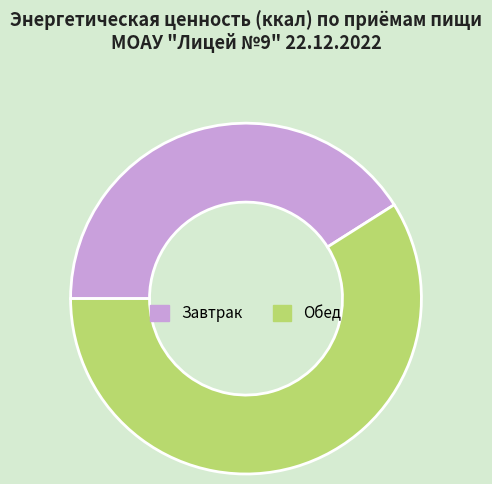

How many slices are in this pie chart?

2